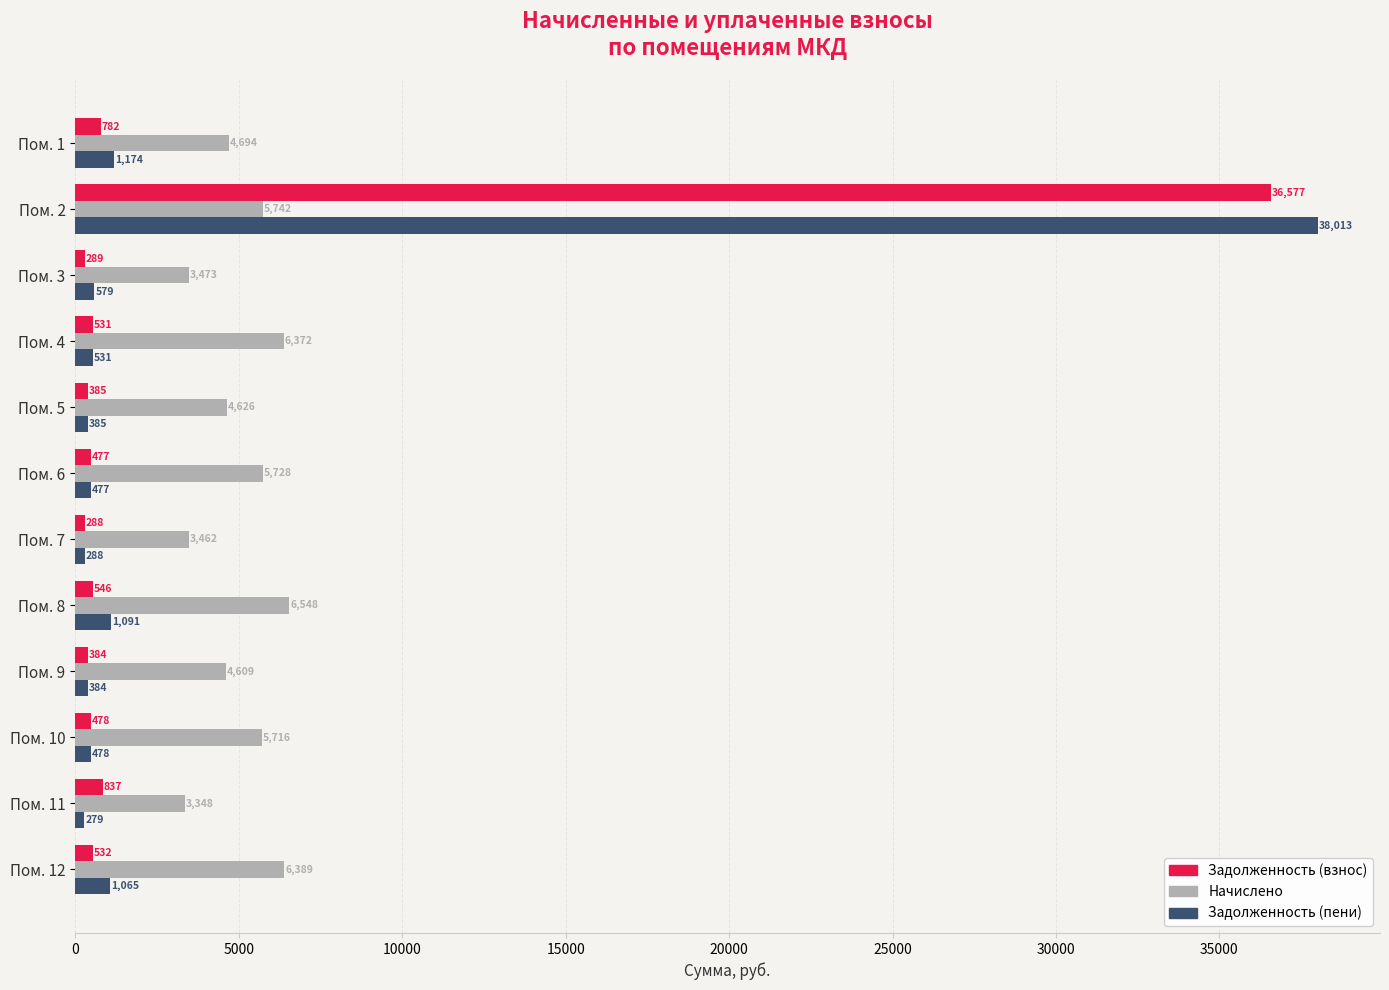

What is the difference between the second highest and minimum values in the Задолженность (пени) series?

894.5